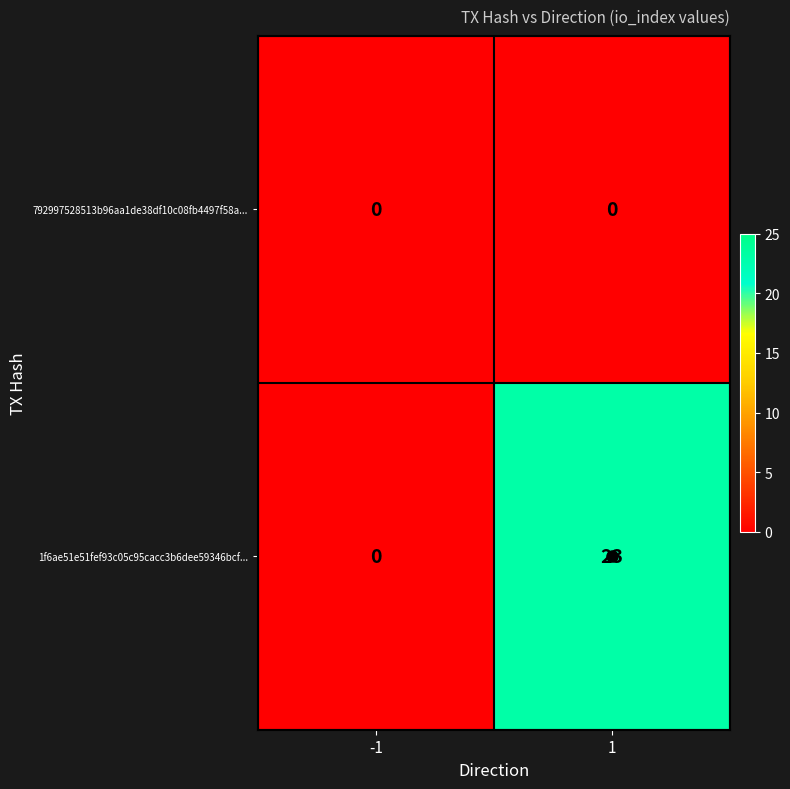

Count the number of categories in the chart.

2